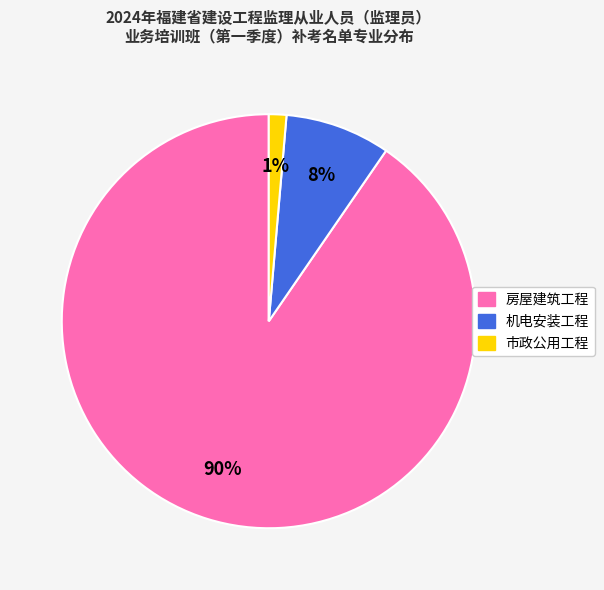

The 市政公用工程 slice represents 1% of the pie. True or false?

True